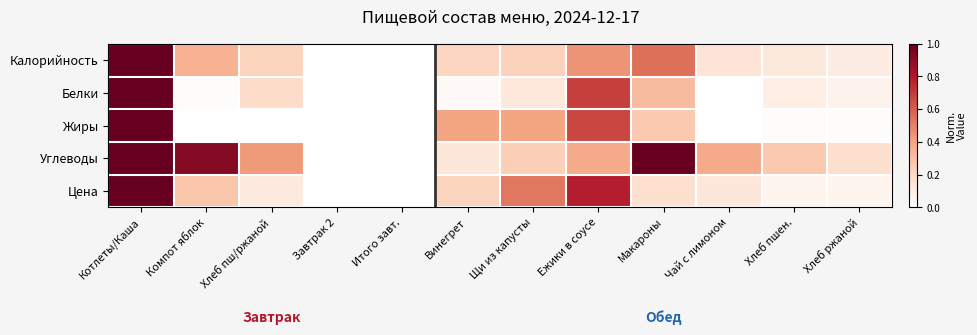

Which series has the largest range (max minus min)?

Калорийность